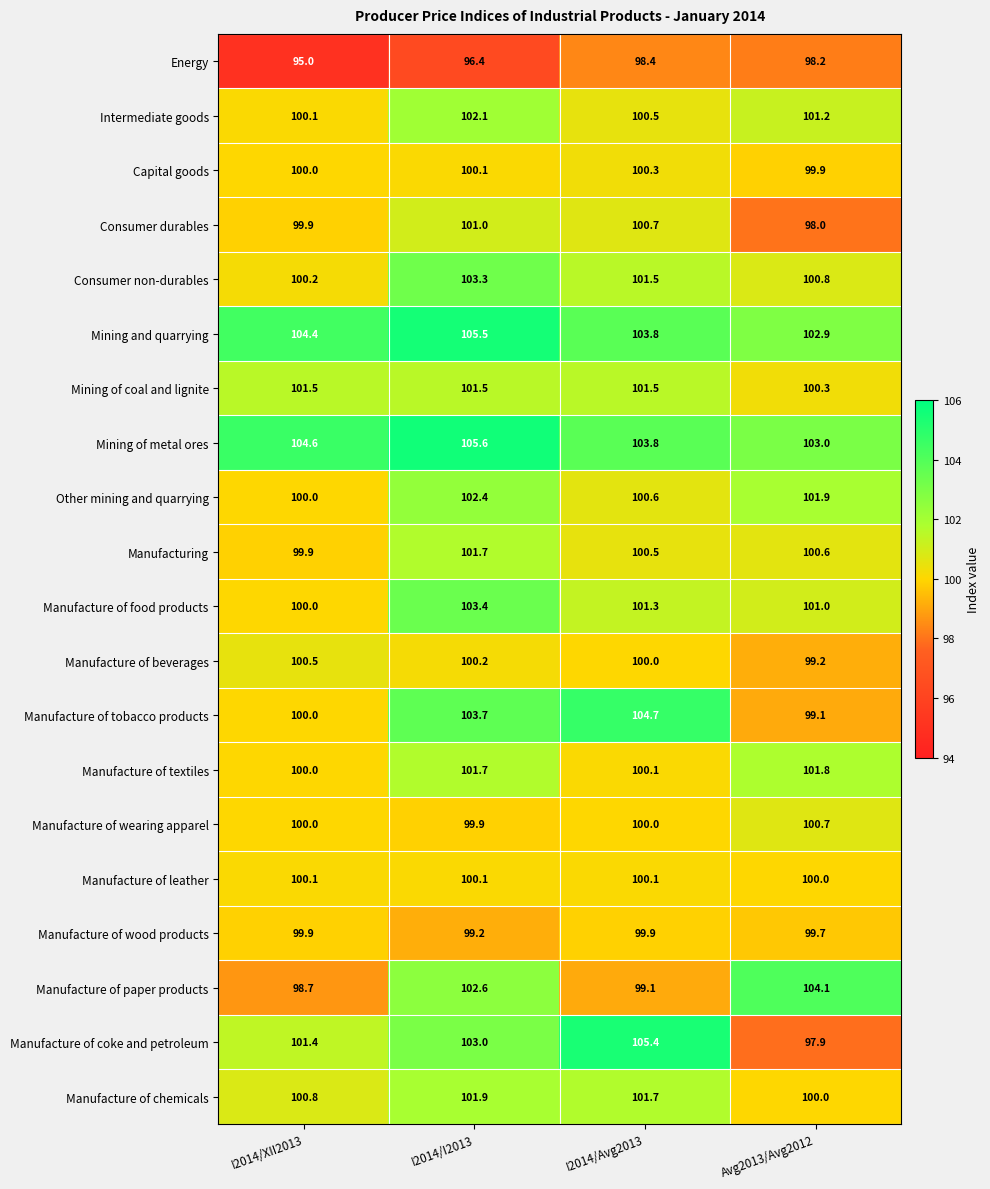

At which category is the sum across all series the highest?

I2014/I2013